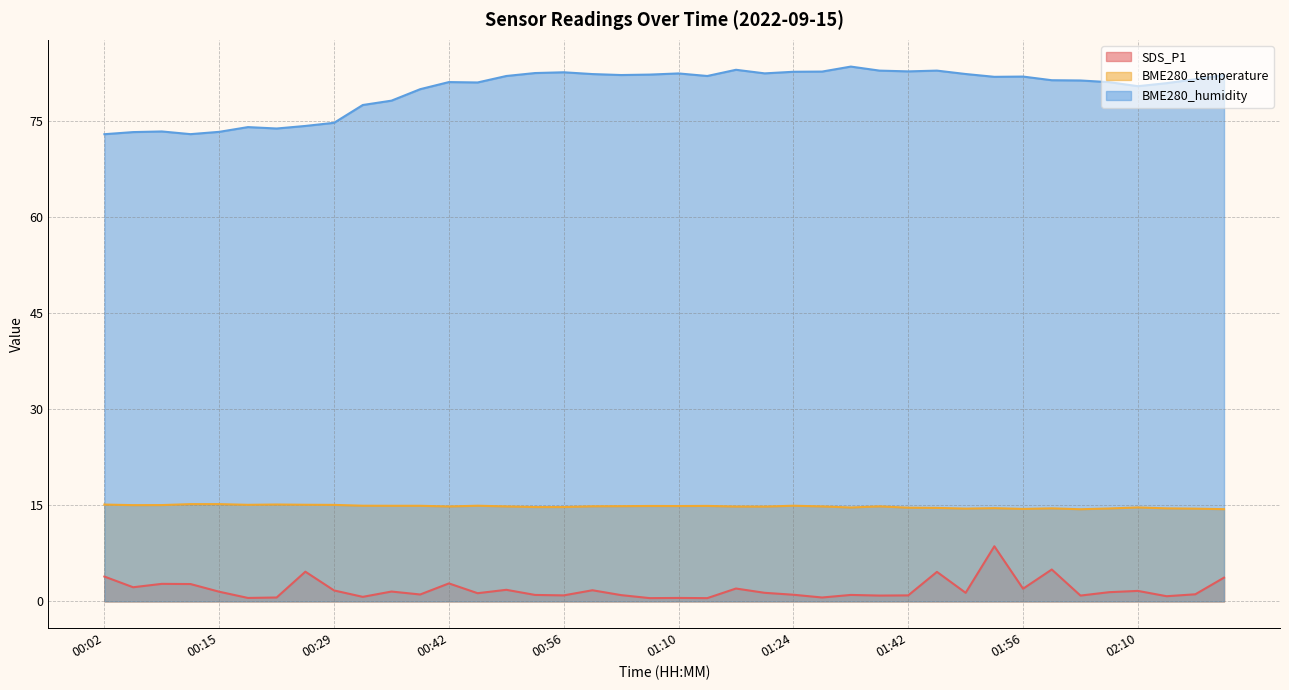

Reading left to right, what are all the values shown in this chart?

SDS_P1: 3.9	2.2	2.7	2.7	1.5	0.5	0.6	4.6	1.7	0.7	1.5	1.1	2.8	1.3	1.8	1.0	0.9	1.7	1.0	0.5	0.5	0.5	2.0	1.3	1.0	0.6	1.0	0.9	0.9	4.6	1.3	8.6	2.0	5.0	0.9	1.4	1.6	0.8	1.1	3.7
BME280_temperature: 15.1	15.0	15.0	15.2	15.2	15.1	15.1	15.1	15.1	14.9	14.9	14.9	14.8	14.9	14.8	14.7	14.7	14.8	14.9	14.9	14.9	14.9	14.8	14.8	14.9	14.8	14.7	14.8	14.6	14.6	14.5	14.6	14.4	14.5	14.4	14.5	14.7	14.5	14.5	14.4
BME280_humidity: 72.9	73.3	73.4	73.0	73.3	74.0	73.8	74.2	74.7	77.5	78.2	80.0	81.1	81.0	82.0	82.5	82.6	82.3	82.2	82.2	82.4	82.0	83.0	82.4	82.7	82.7	83.5	82.9	82.8	82.9	82.3	81.9	81.9	81.4	81.3	81.1	80.4	80.9	81.5	82.2